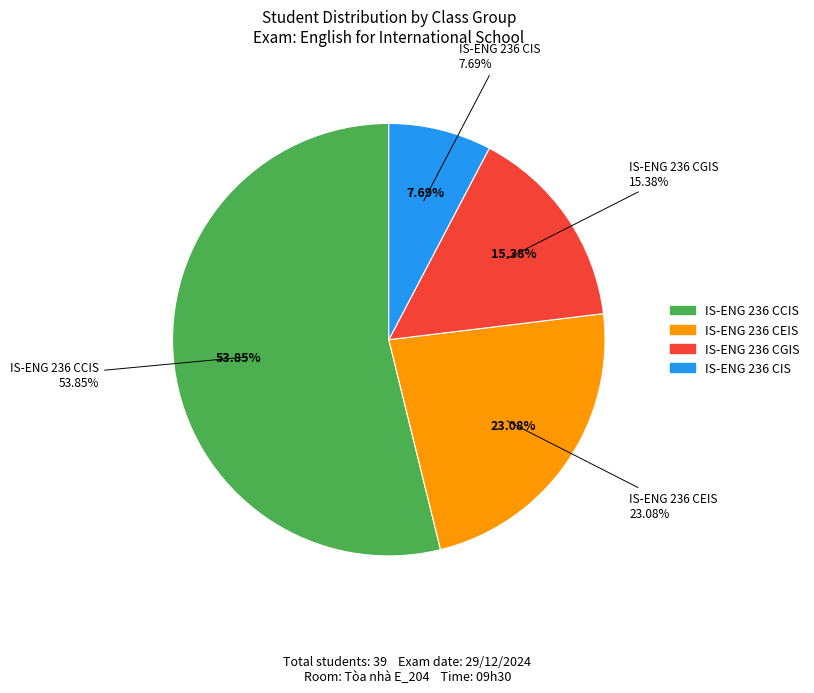

What is the largest slice in the pie chart?

IS-ENG 236 CCIS